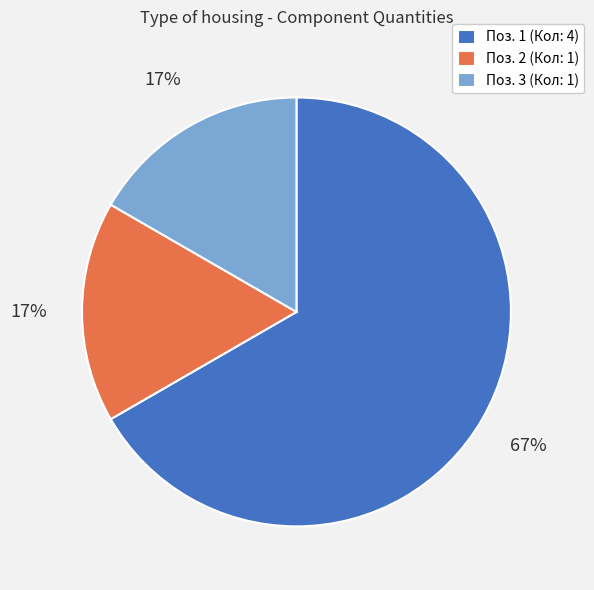

Which slice represents more than half of the pie?

Поз. 1 (Кол: 4)